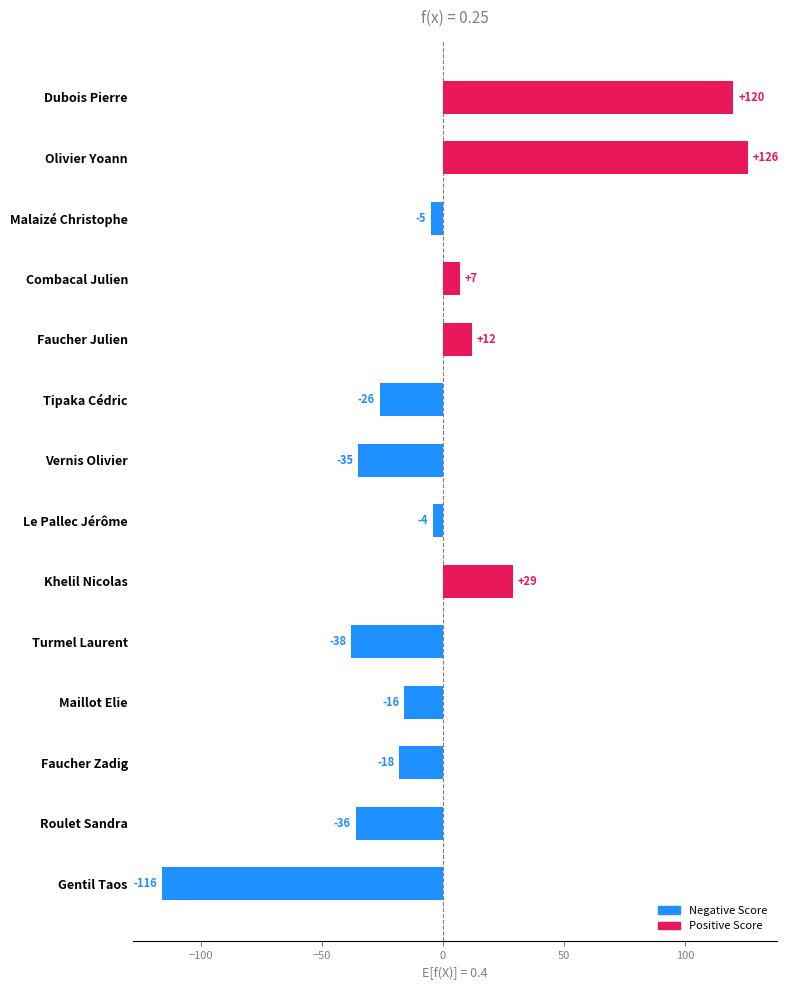

What is the difference between the maximum and minimum values in the Score series?

242